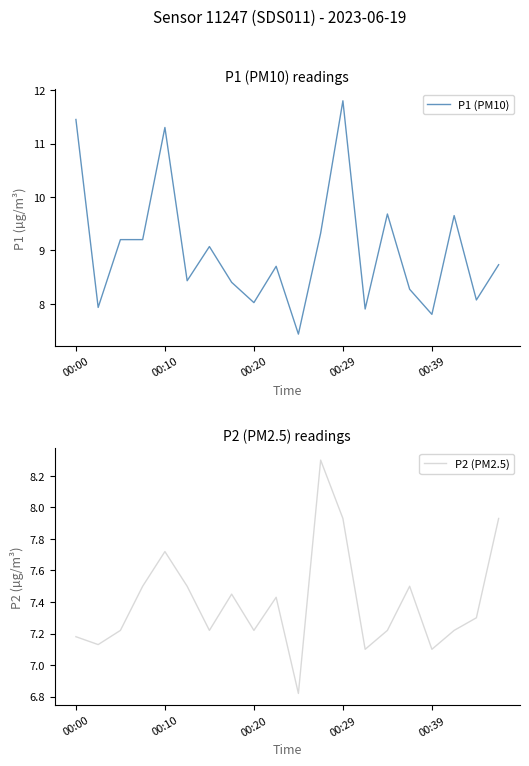

True or false: P2 (PM2.5) and P1 (PM10) intersect in this chart.

False